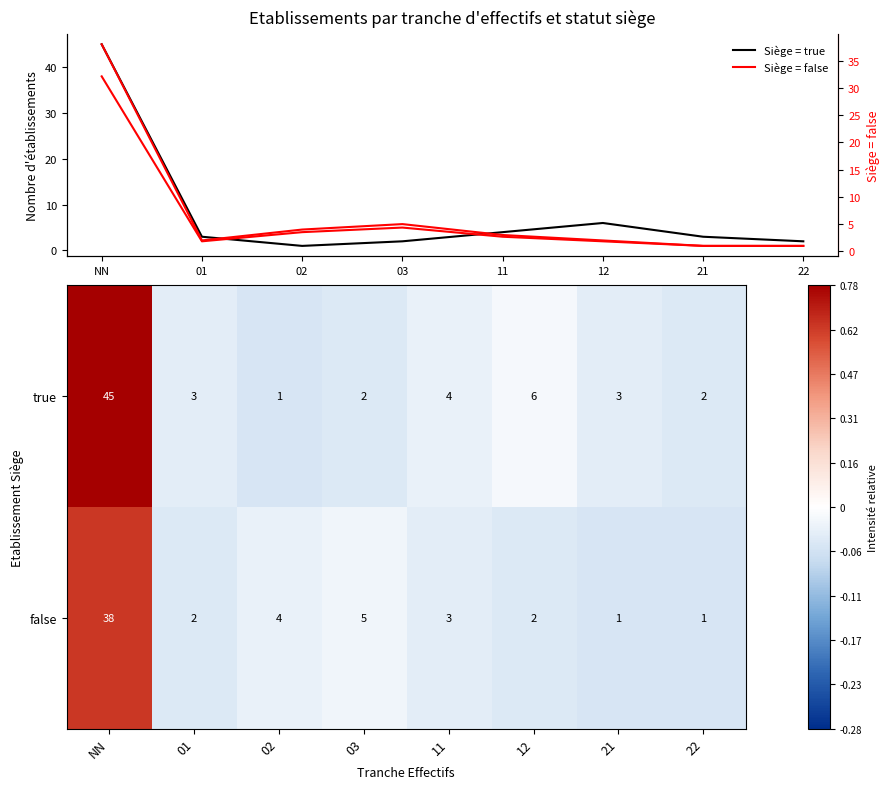

The false series shows 2 at 22. True or false?

False